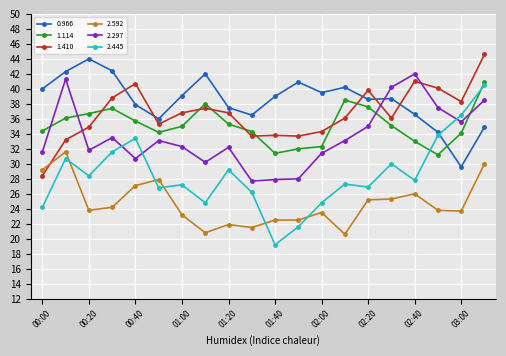

Which series has the largest range (max minus min)?

2.445